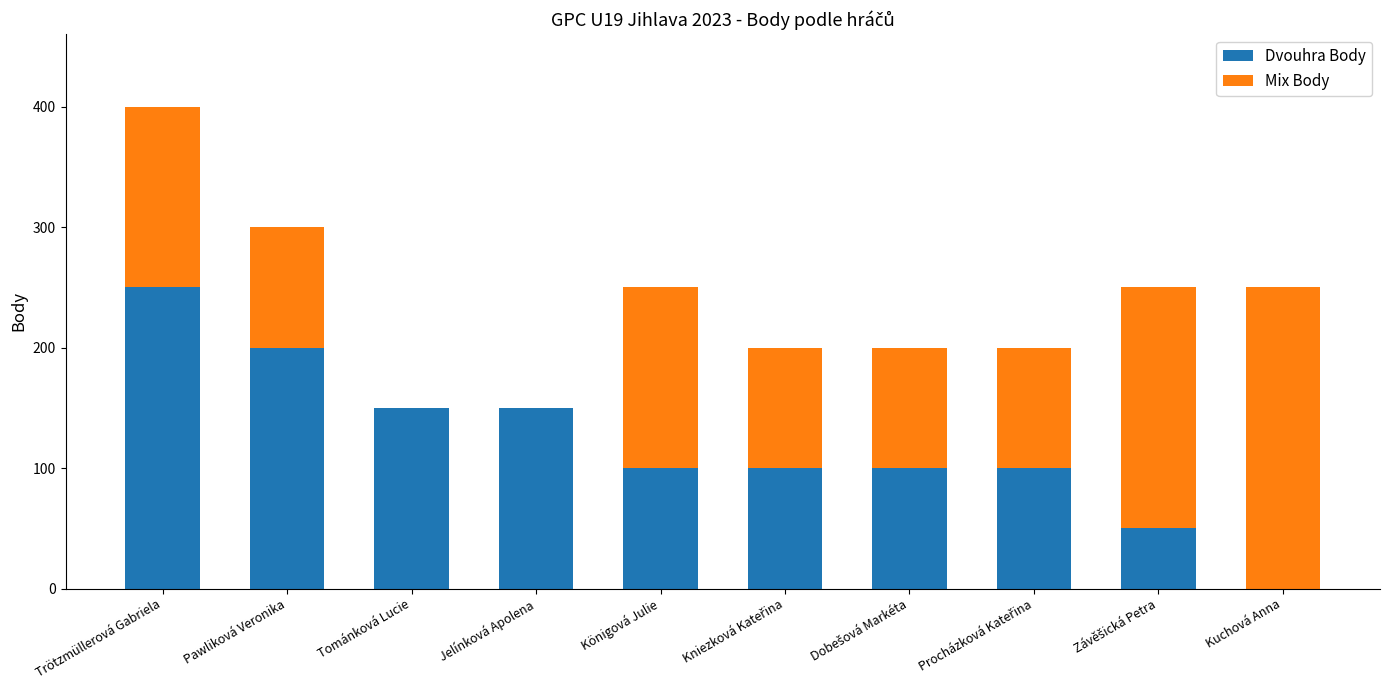

What are all the series names shown in the legend?

Dvouhra Body, Mix Body